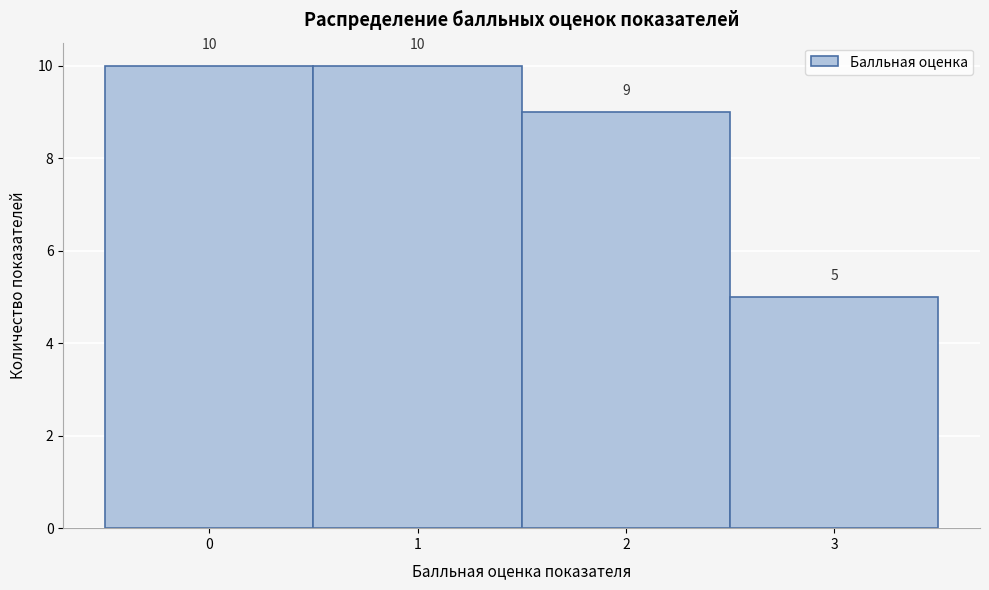

Reading left to right, extract all data points from this chart.

0=10	1=10	2=9	3=5